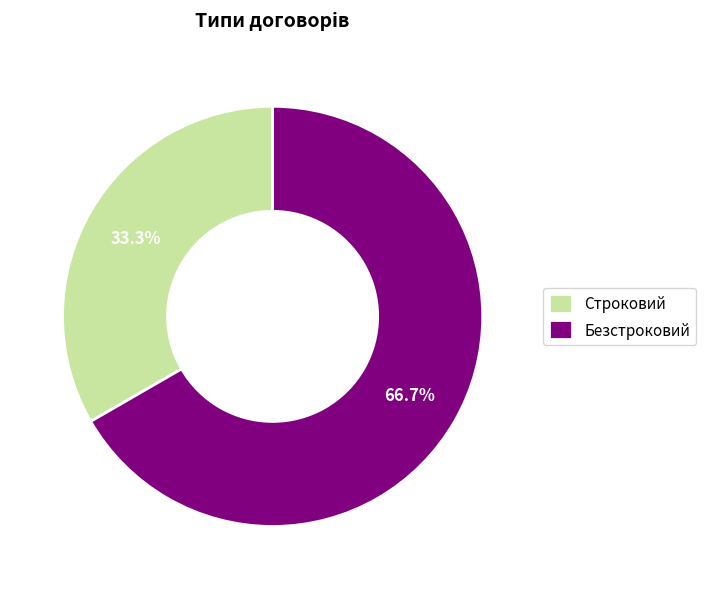

How many slices are in this pie chart?

2